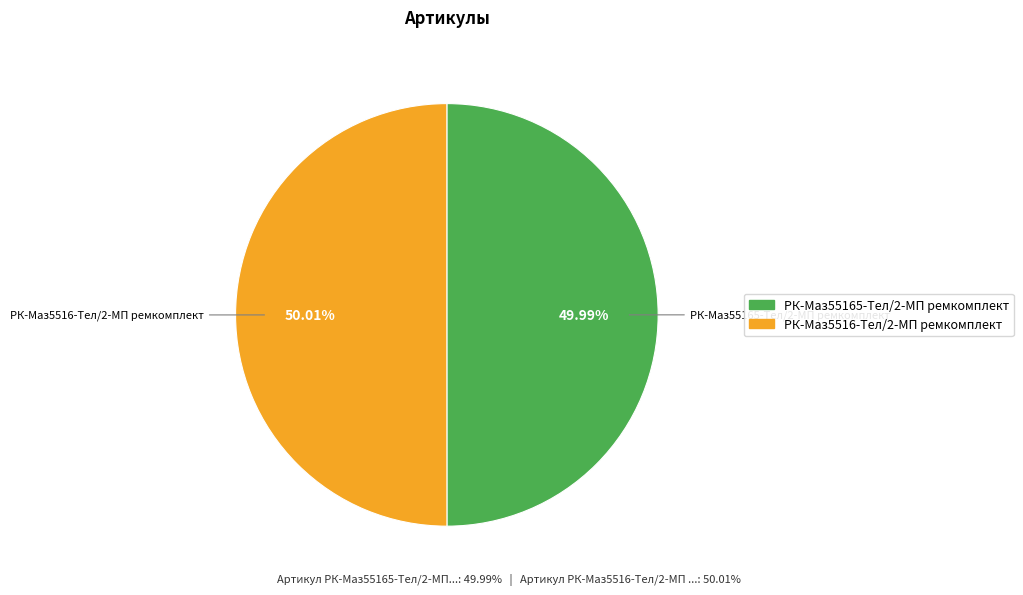

Do РК-Маз55165-Тел/2-МП ремкомплект and РК-Маз5516-Тел/2-МП ремкомплект together represent more than half of the pie?

Yes